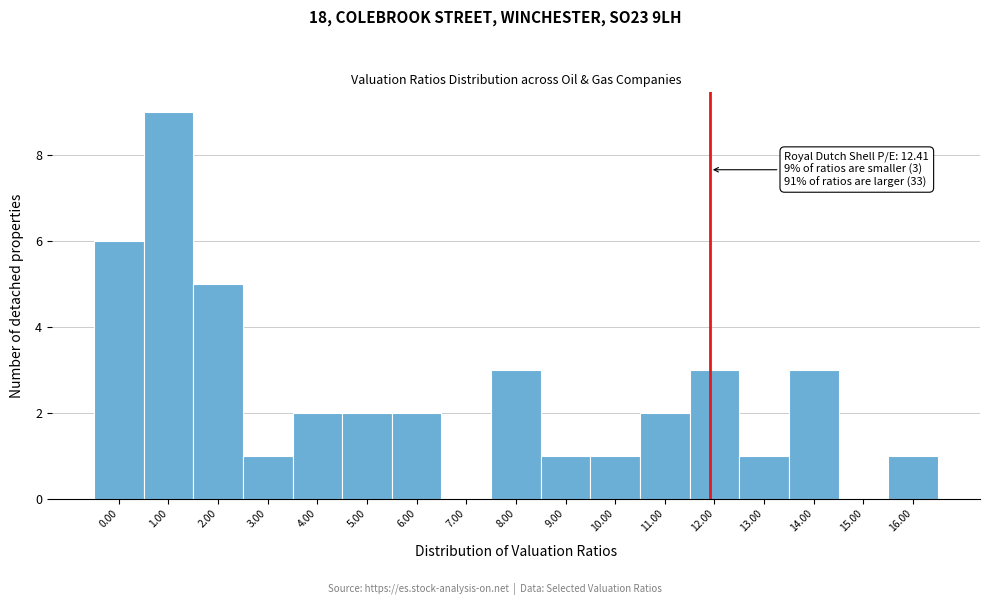

Reading left to right, extract all data points from this chart.

0.00=6	1.00=9	2.00=5	3.00=1	4.00=2	5.00=2	6.00=2	7.00=0	8.00=3	9.00=1	10.00=1	11.00=2	12.00=3	13.00=1	14.00=3	15.00=0	16.00=1